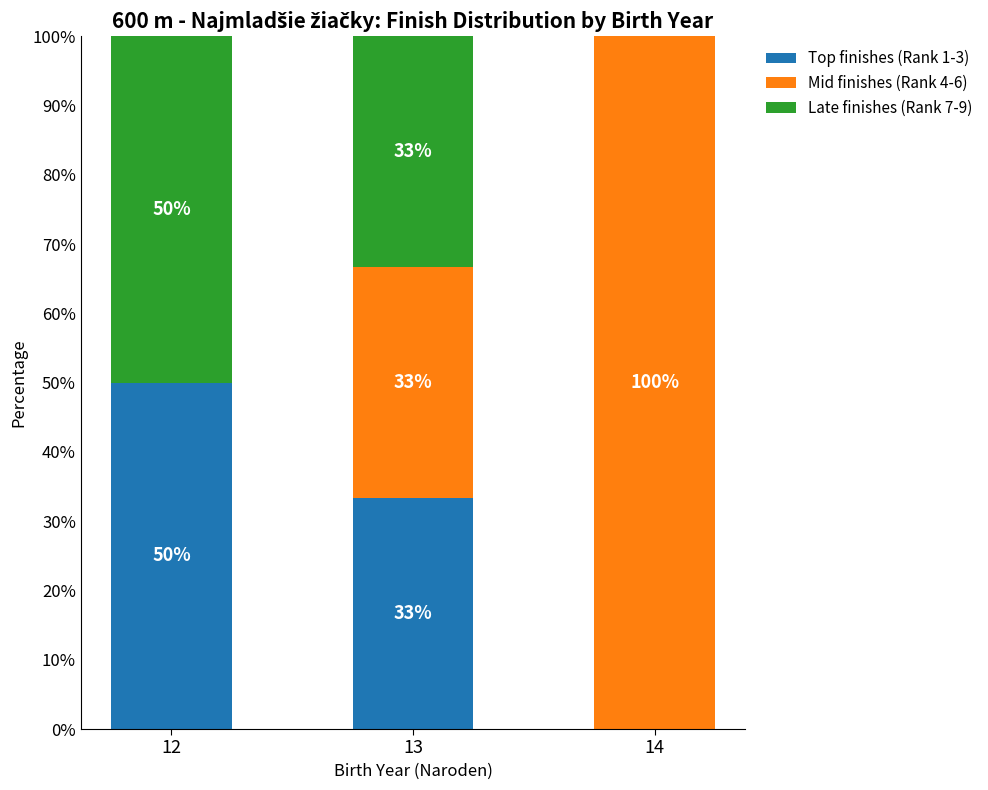

Are the bars grouped side by side (vs. stacked)?

No